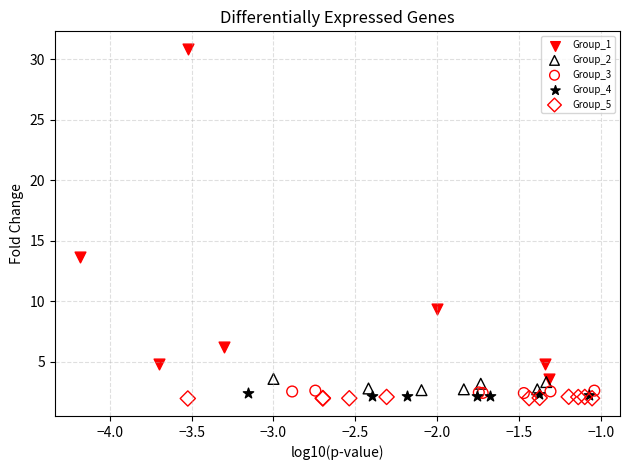

What are all the series names shown in the legend?

Group_1, Group_2, Group_3, Group_4, Group_5